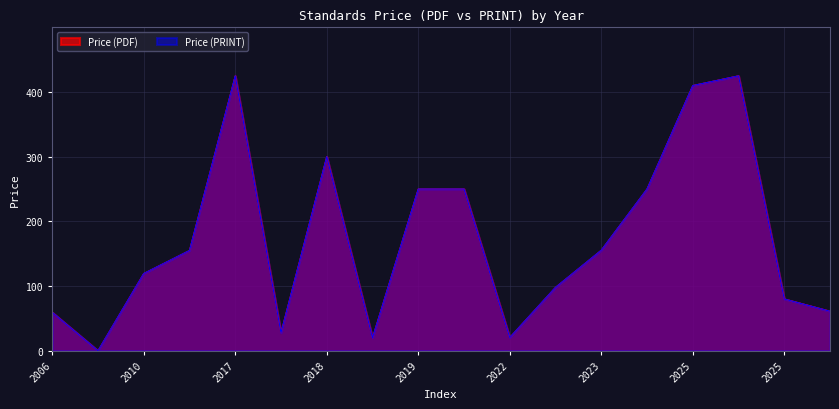

What is the maximum value for Price (PDF)?

425.0